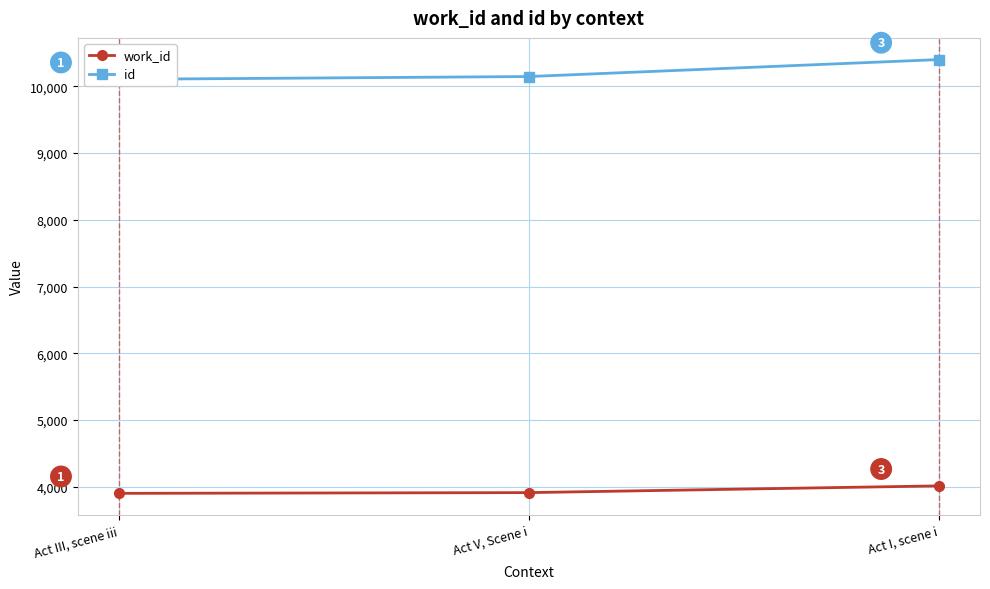

What is the sum of the id values at Act V, Scene i and Act III, scene iii?

20248